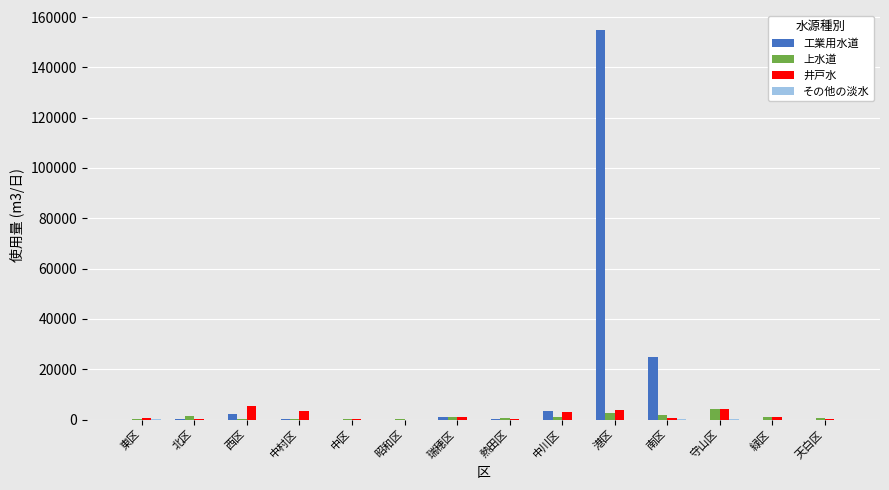

Which category has the highest value across all series?

港区